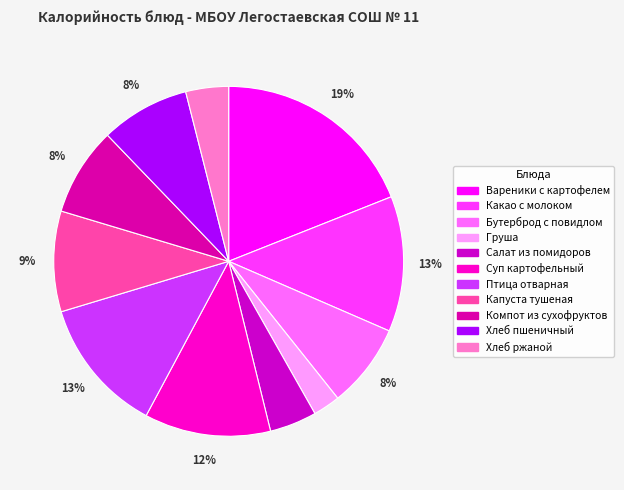

To the nearest percent, what is the average slice percentage?

9%